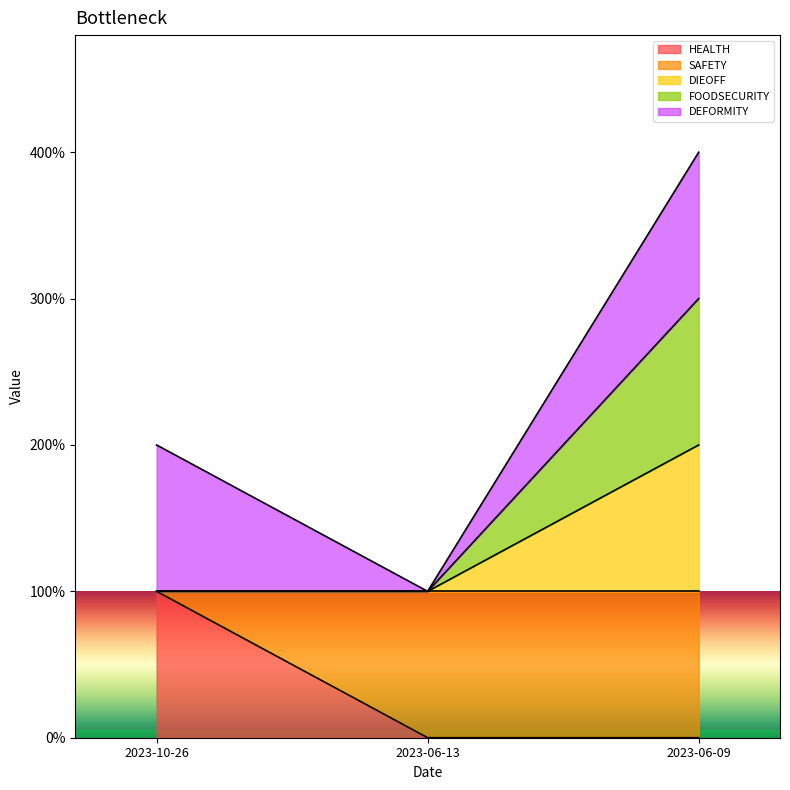

Rank the categories by HEALTH value from lowest to highest.

2023-06-13, 2023-06-09, 2023-10-26